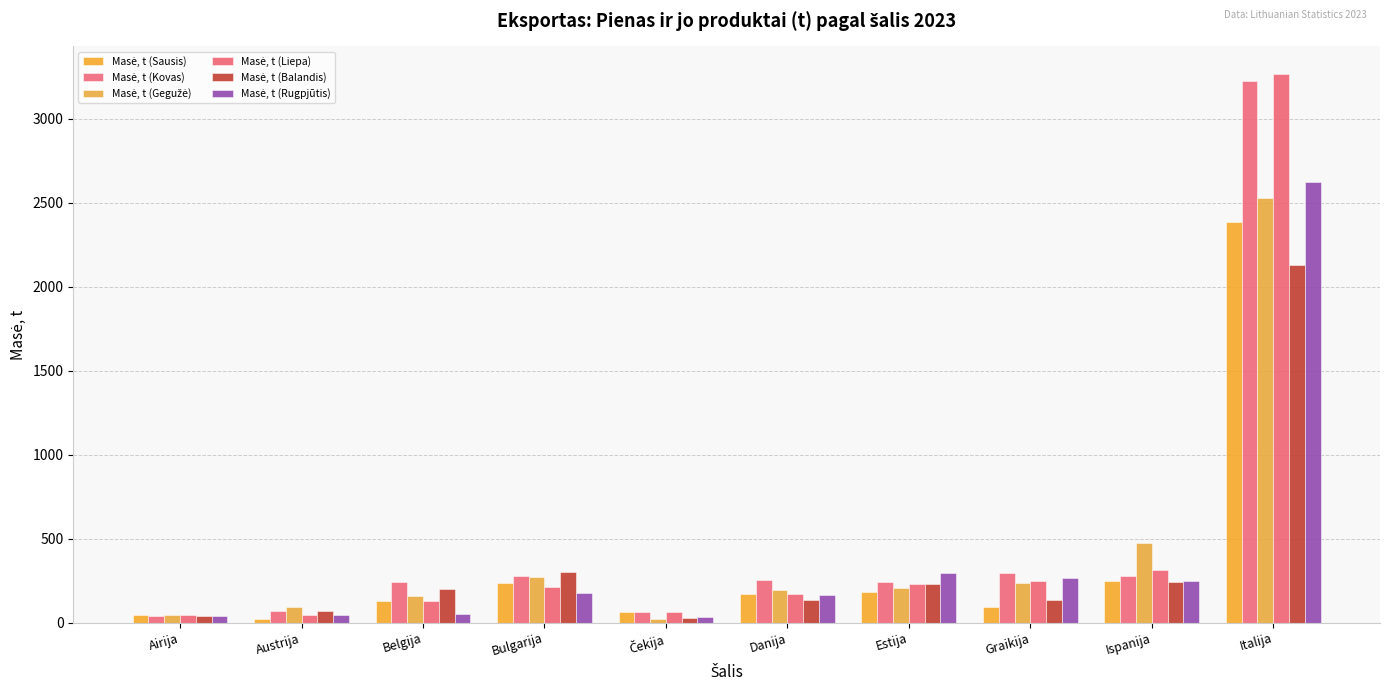

Does the chart contain any negative values?

No